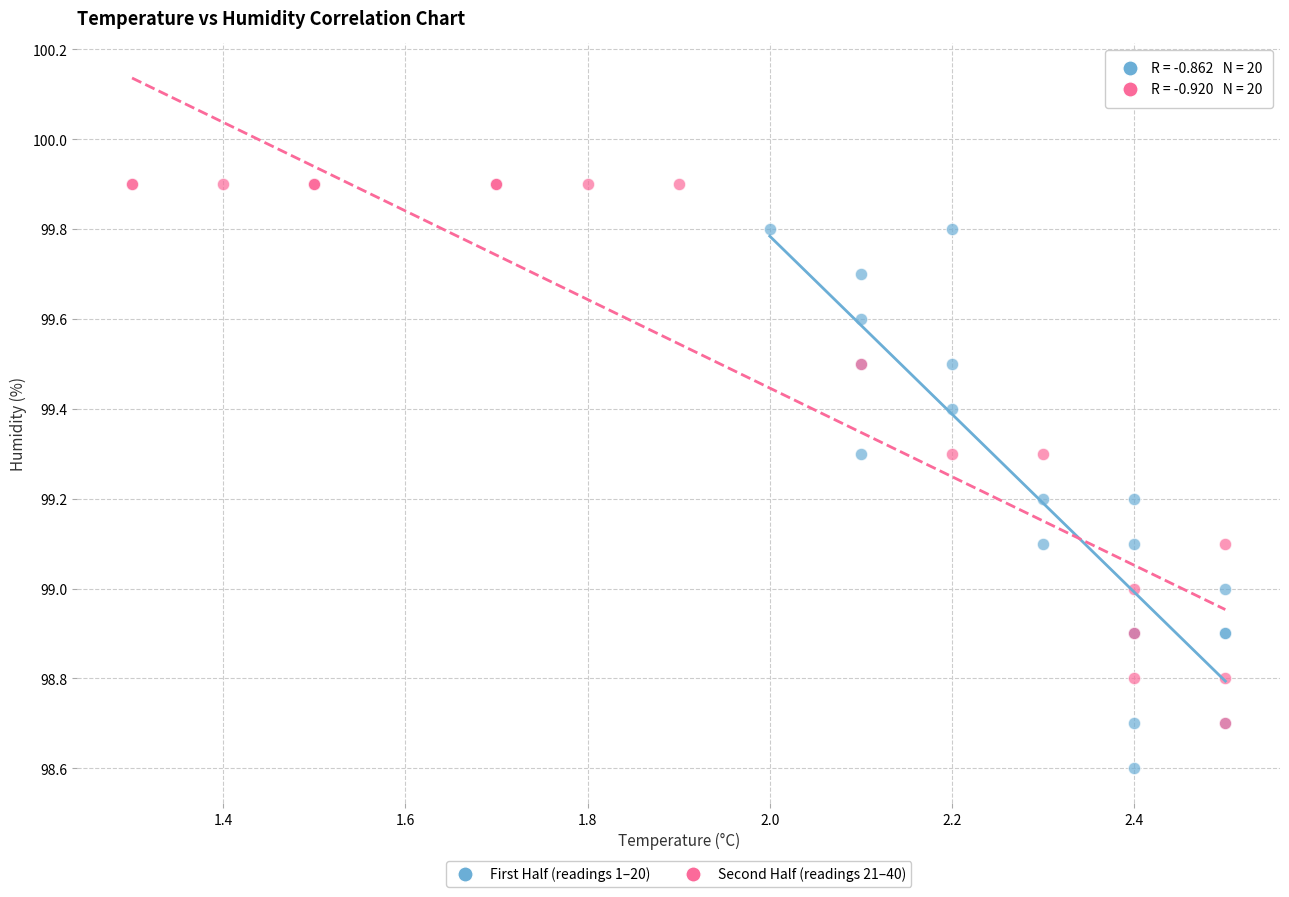

Which series contains the lowest Y value?

First Half (readings 1–20)